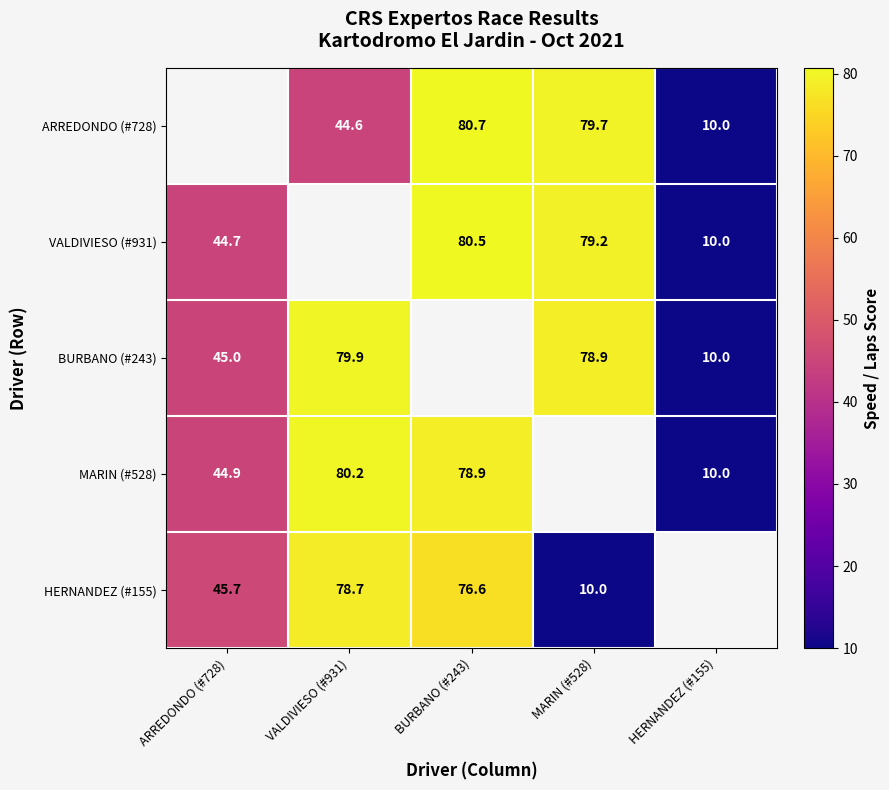

Count the number of data series in this chart.

5